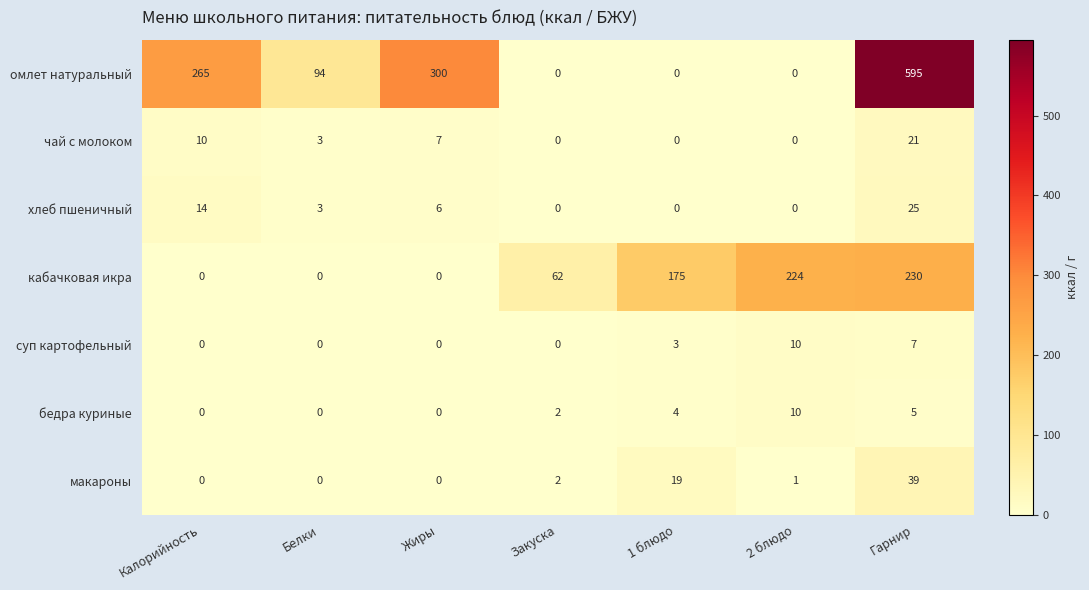

What is the sum of all чай с молоком values?

41